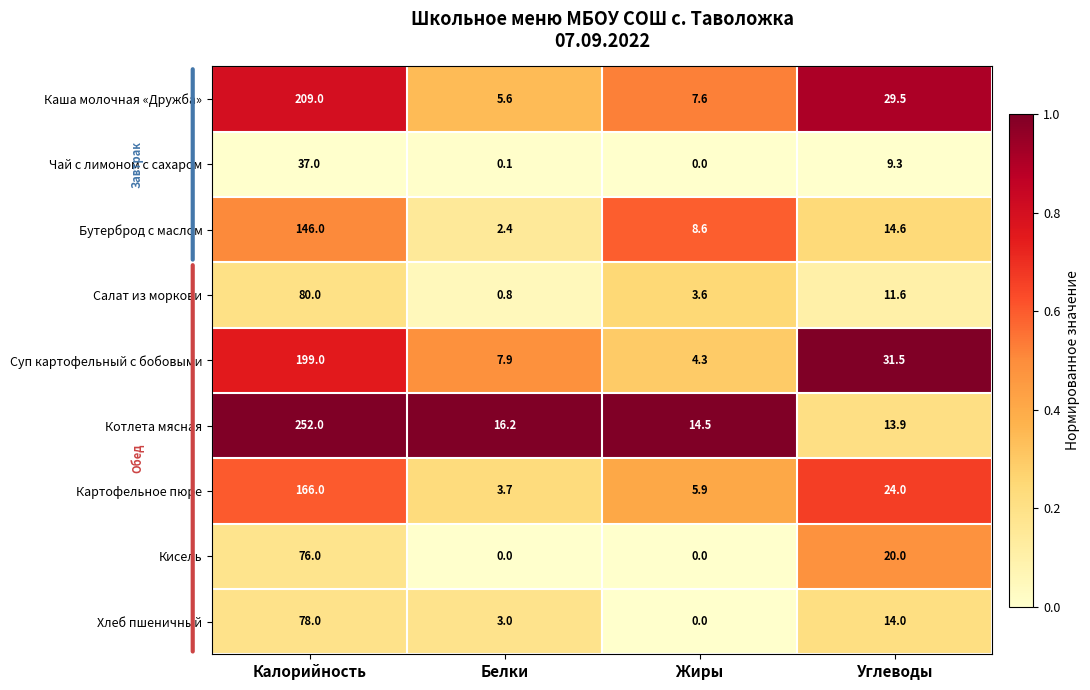

Which series changed the most between Жиры and Углеводы?

Суп картофельный с бобовыми